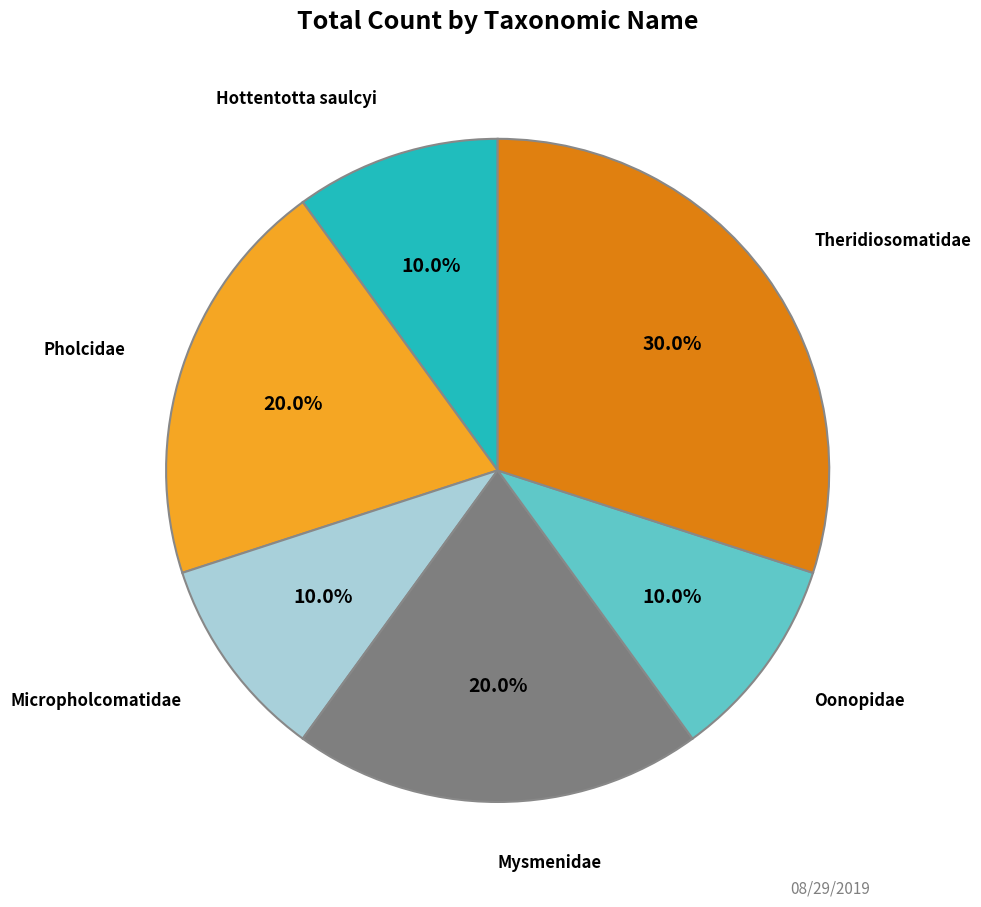

Does any single category account for the majority?

No